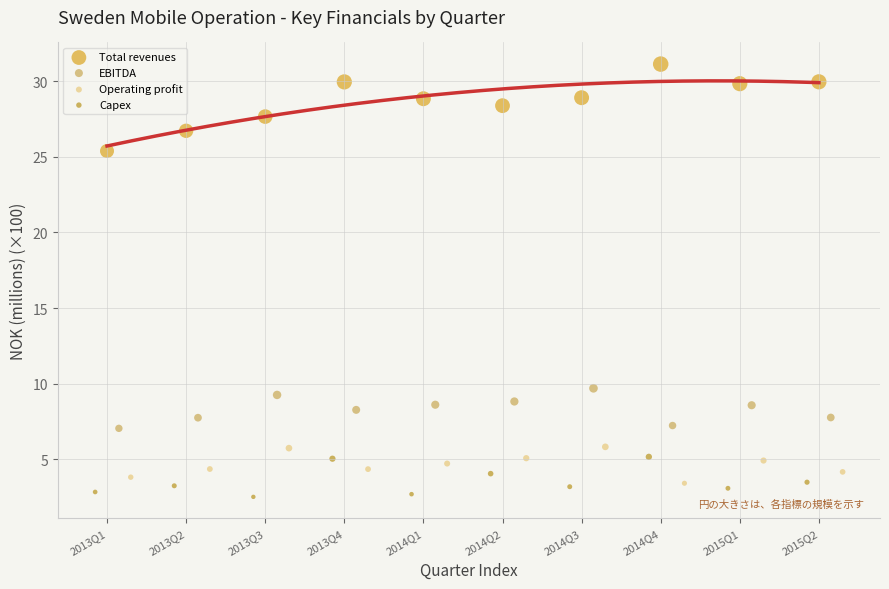

Which series contains the highest Y value?

Total revenues